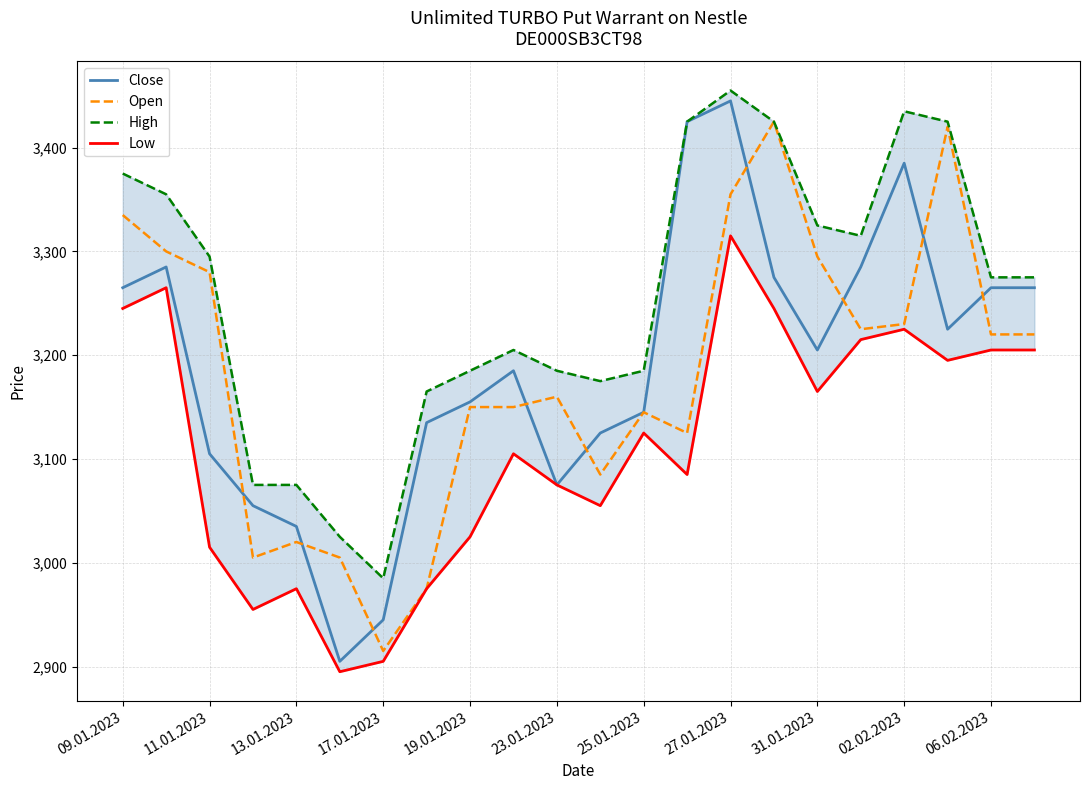

Reading right to left, extract all data points from this chart.

Close: 3265	3265	3225	3385	3285	3205	3275	3445	3425	3145	3125	3075	3185	3155	3135	2945	2905	3035	3055	3105	3285	3265
Open: 3220	3220	3420	3230	3225	3295	3425	3355	3125	3145	3085	3160	3150	3150	2975	2915	3005	3020	3005	3280	3300	3335
High: 3275	3275	3425	3435	3315	3325	3425	3455	3425	3185	3175	3185	3205	3185	3165	2985	3025	3075	3075	3295	3355	3375
Low: 3205	3205	3195	3225	3215	3165	3245	3315	3085	3125	3055	3075	3105	3025	2975	2905	2895	2975	2955	3015	3265	3245